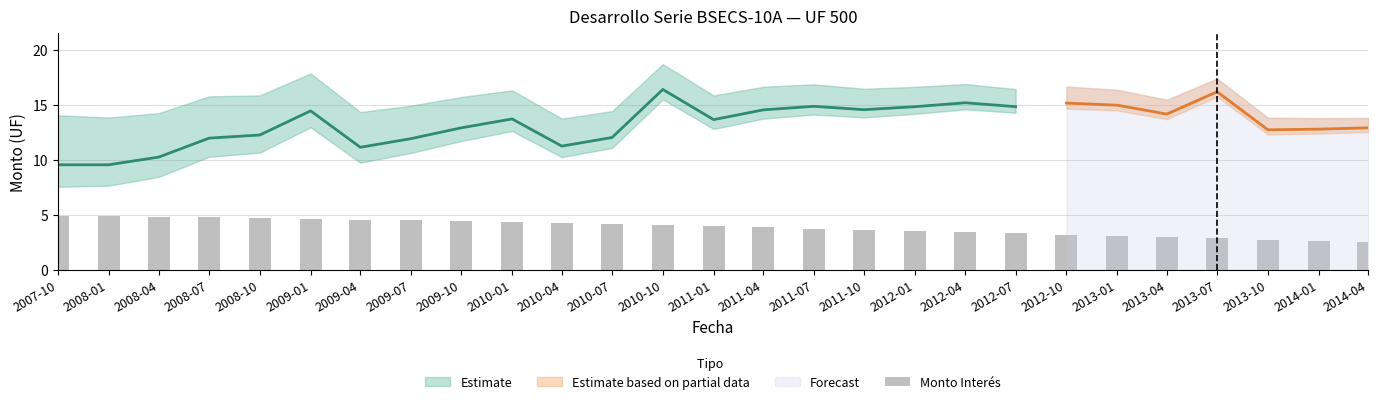

List the labels in order of value, smallest first.

2014-04, 2014-01, 2013-10, 2013-07, 2013-04, 2013-01, 2012-10, 2012-07, 2012-04, 2012-01, 2011-10, 2011-07, 2011-04, 2011-01, 2010-10, 2010-07, 2010-04, 2010-01, 2009-10, 2009-07, 2009-04, 2009-01, 2008-10, 2008-07, 2008-04, 2008-01, 2007-10